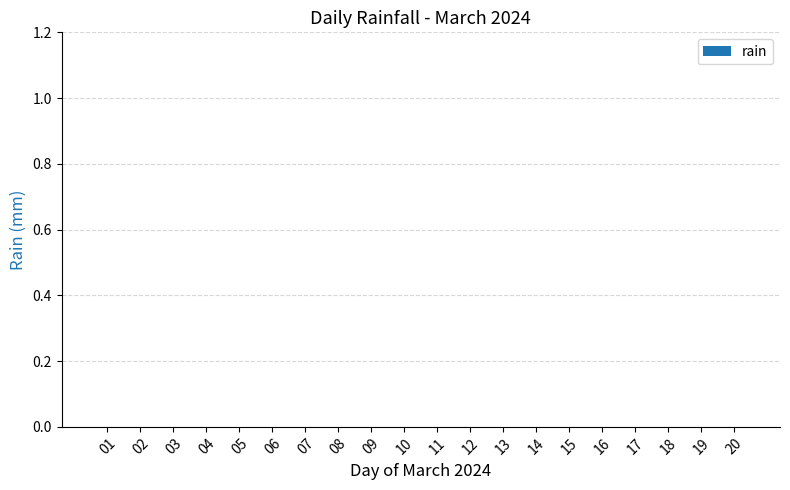

Does the chart contain stacked bars?

No